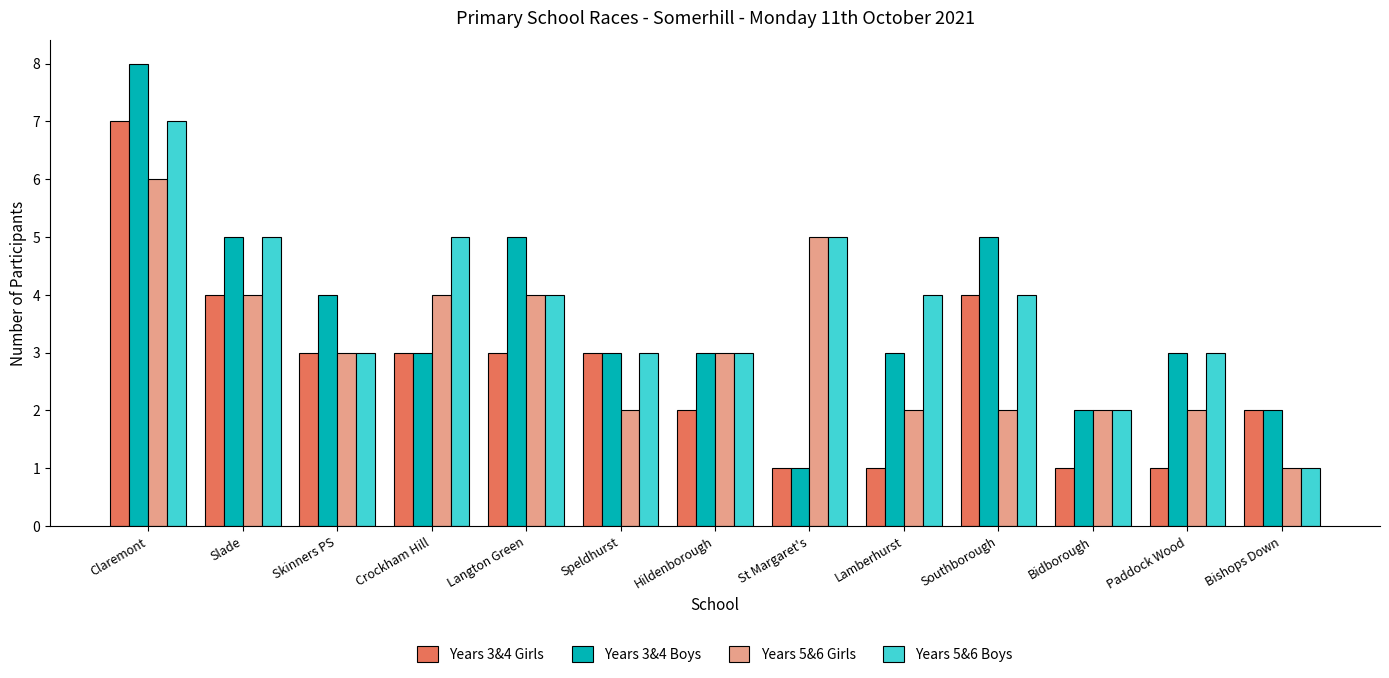

The Years 3&4 Boys series shows 8 at Claremont. True or false?

True